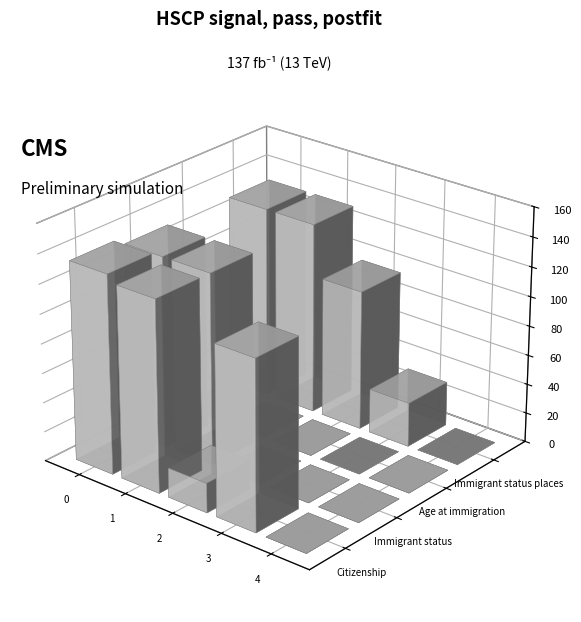

How many positive values does the Citizenship series have?

4